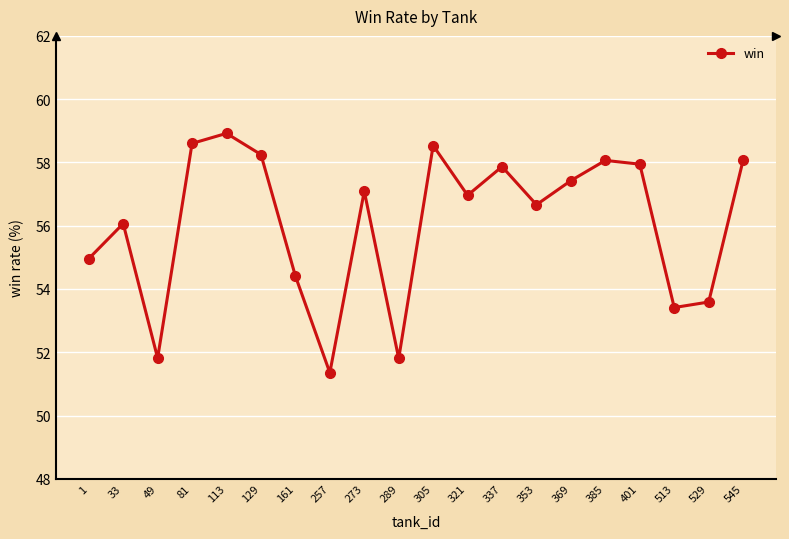

The value at 161 is 54.4. True or false?

True